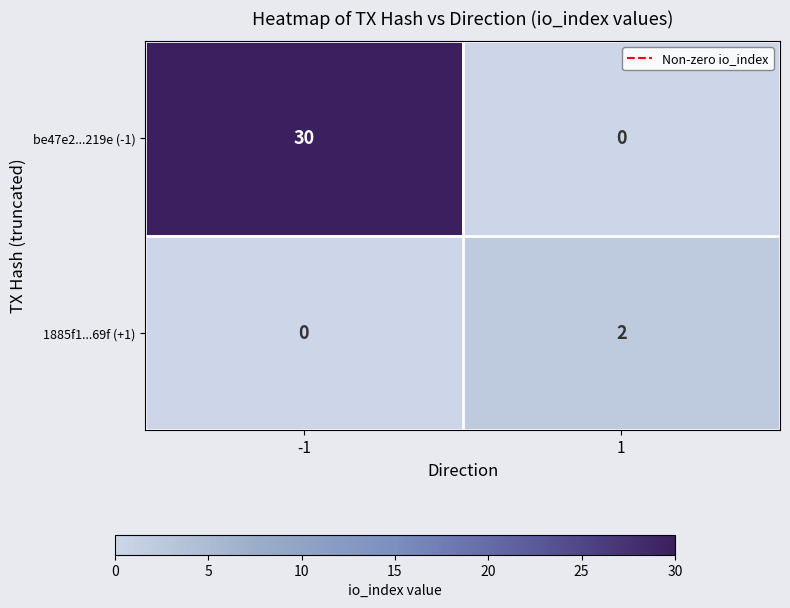

How many values in the 1885f1...69f (+1) series are below 2?

1